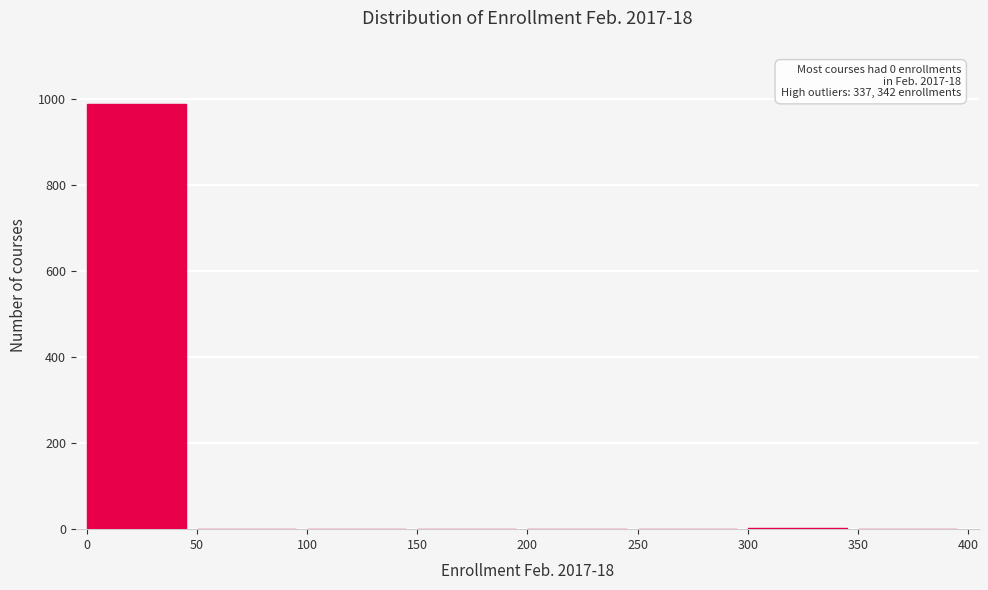

Which range on the x-axis has the tallest bar?

0 to 50